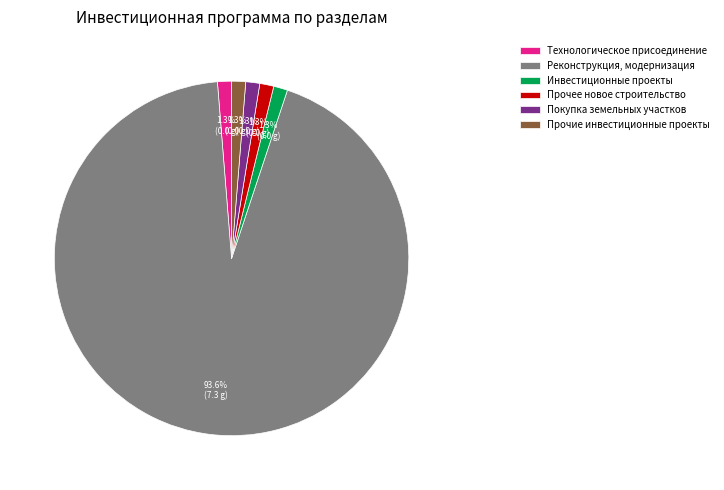

What is the largest slice in the pie chart?

Реконструкция, модернизация